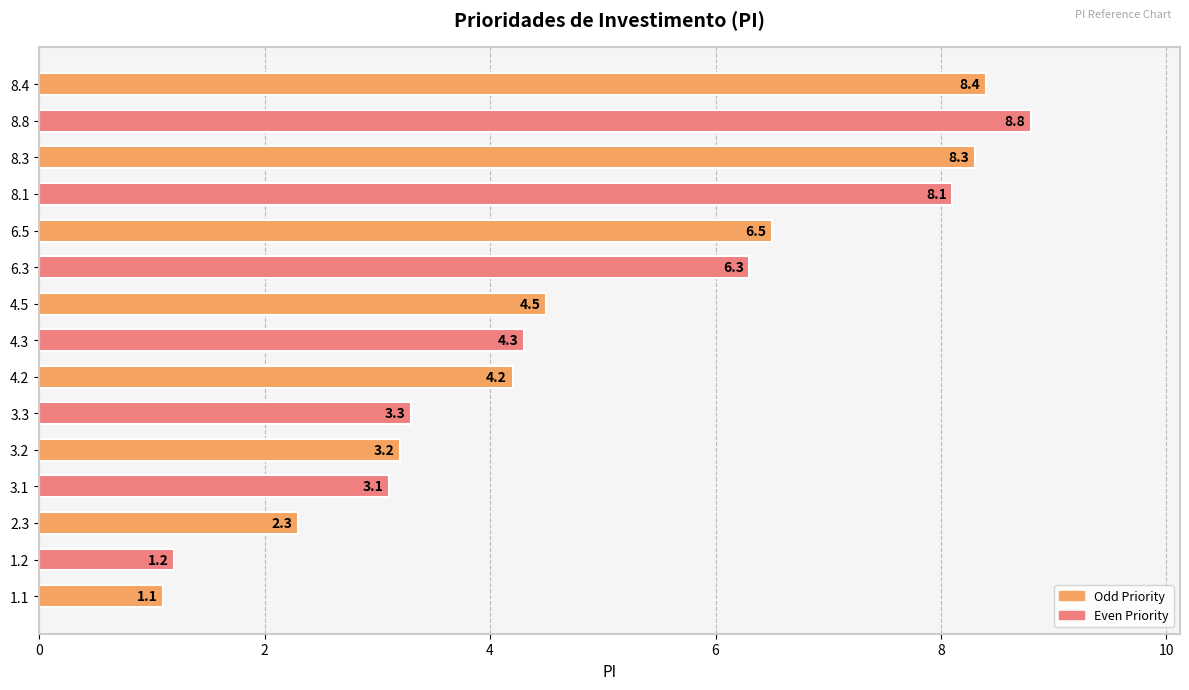

Are the bars horizontal?

Yes